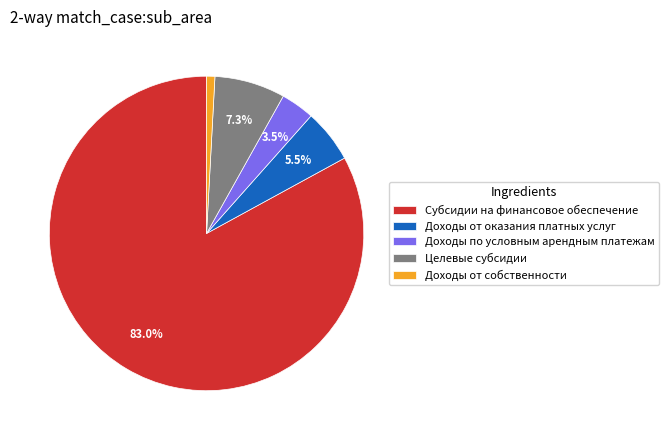

To the nearest percent, what is the combined percentage of Субсидии на финансовое обеспечение and Доходы по условным арендным платежам?

86%